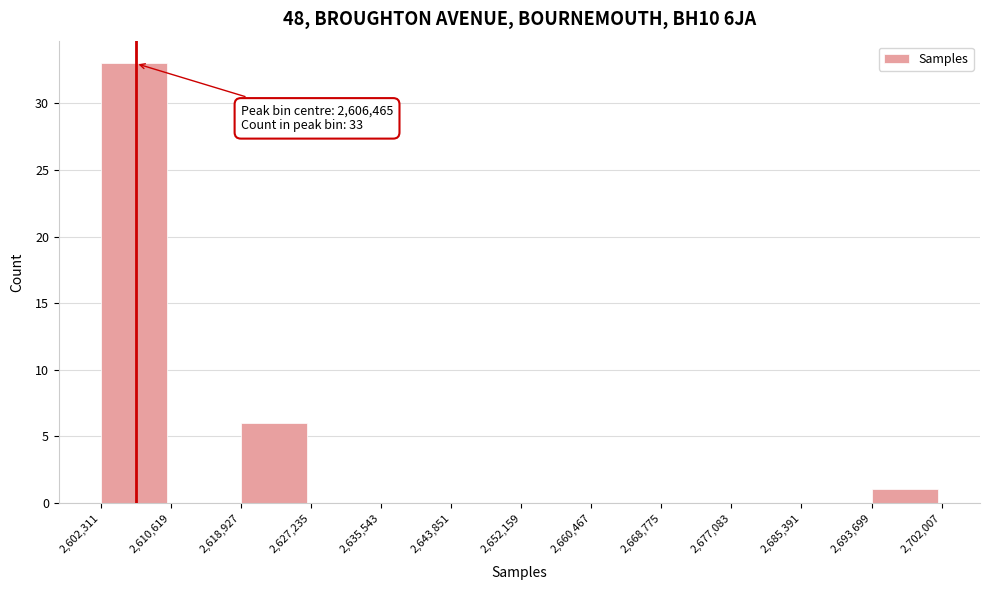

Over which range of the x-axis is the bar tallest?

2,602,311 to 2,610,619